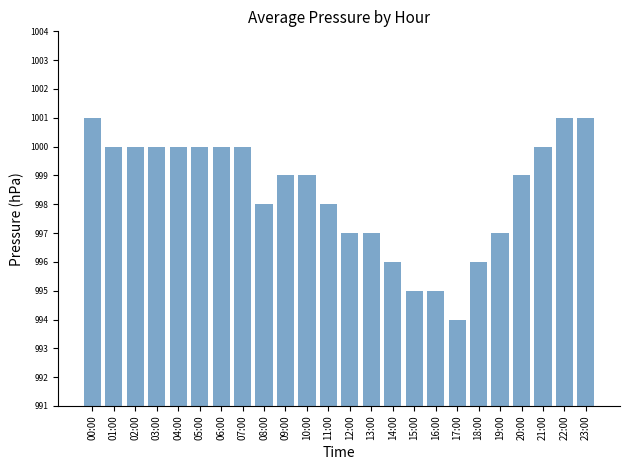

What is the value of the 15th bar from the left?

996